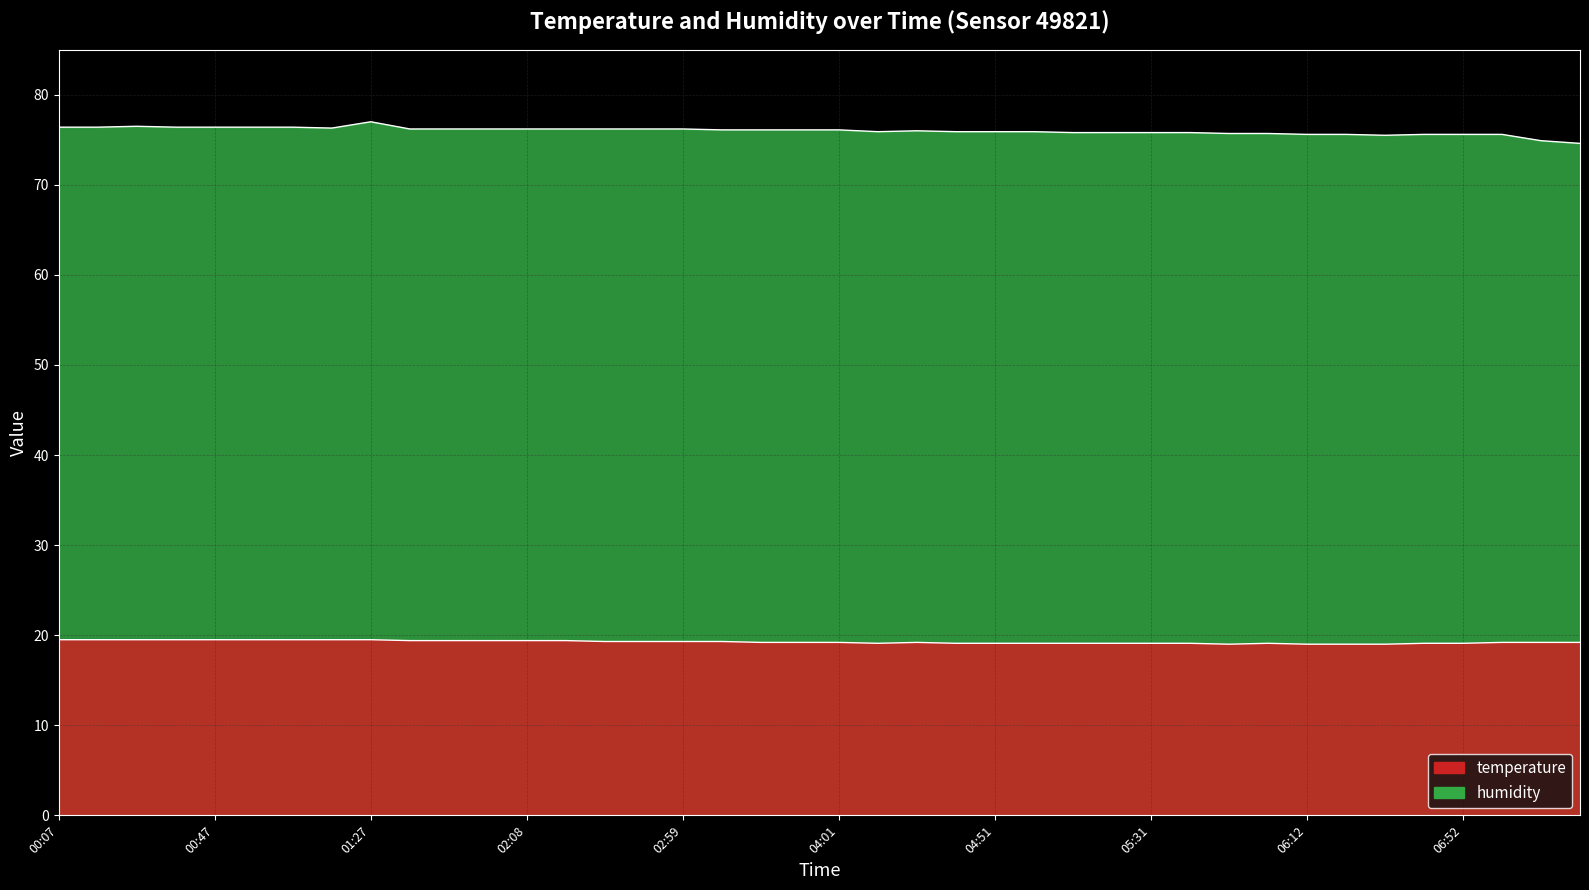

The value of humidity at 05:21 is 41.0. True or false?

False